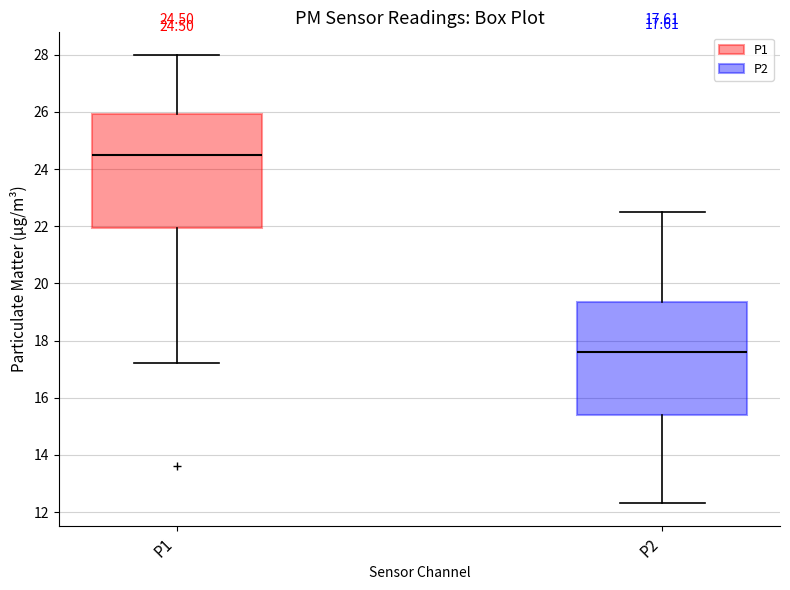

Which box's median line is the highest?

P1